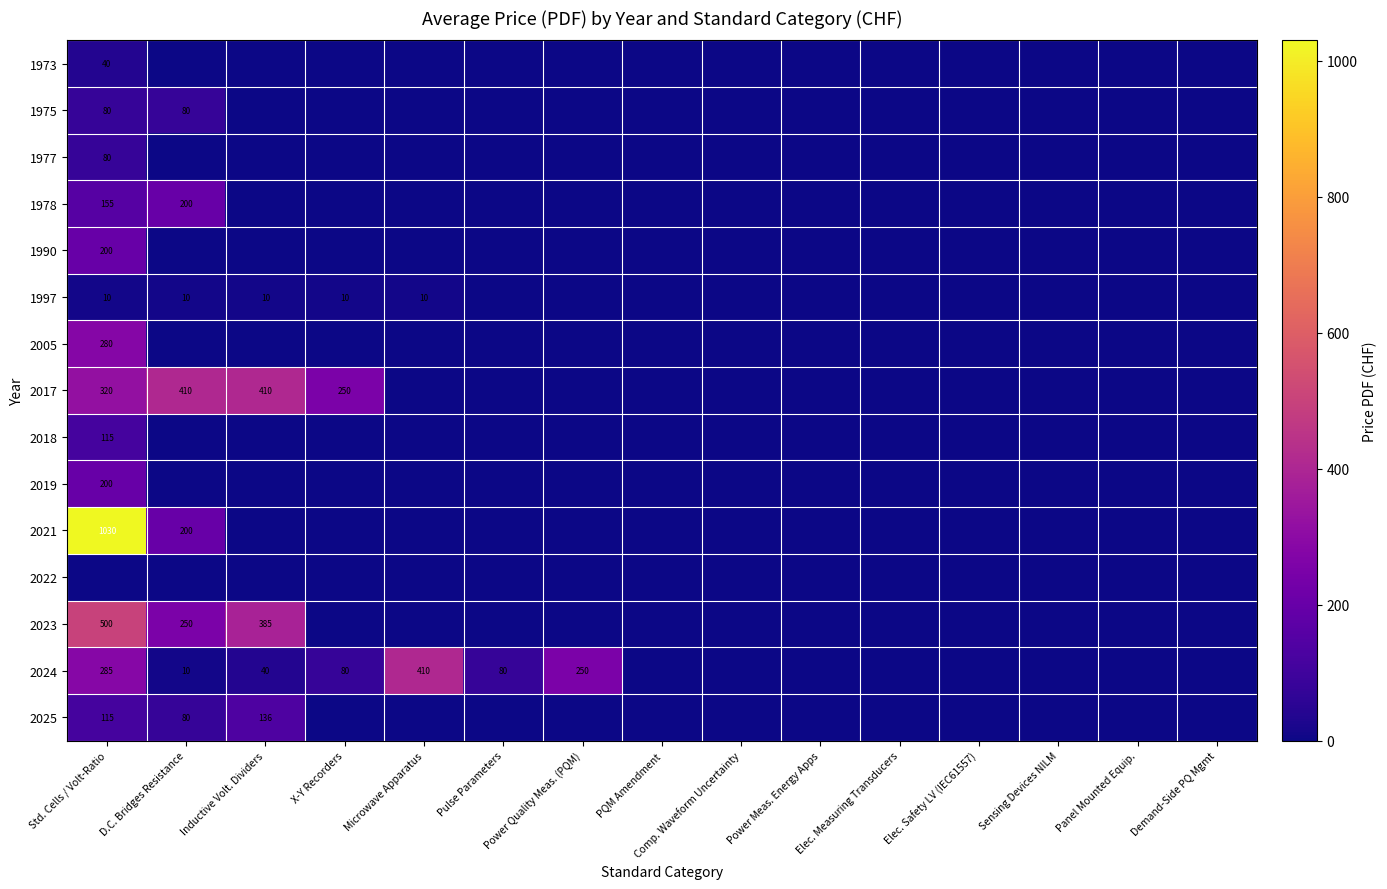

The value of 1973 at PQM Amendment is 27. True or false?

False